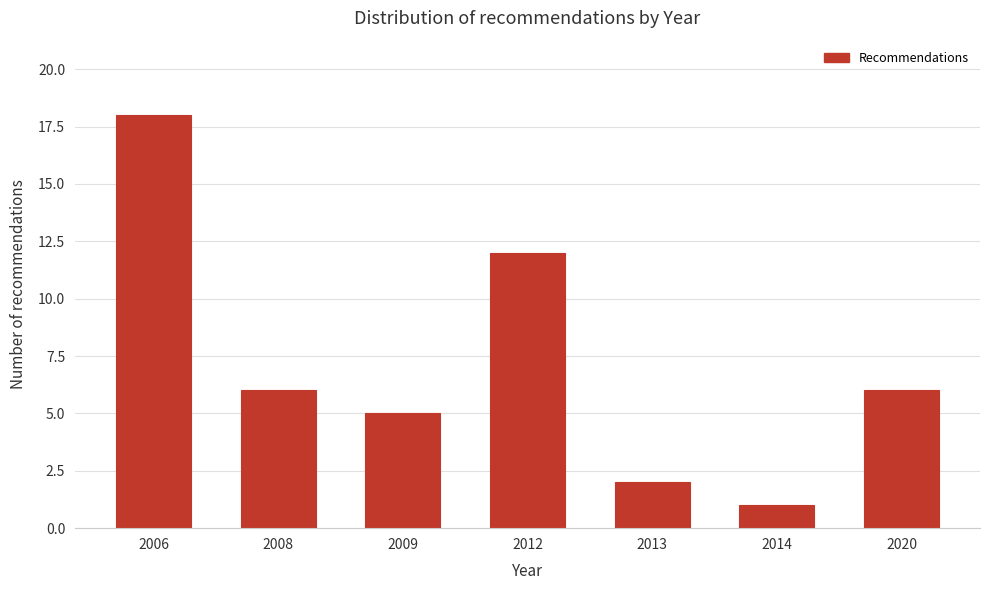

Reading left to right, list all the values displayed in this chart.

18	6	5	12	2	1	6